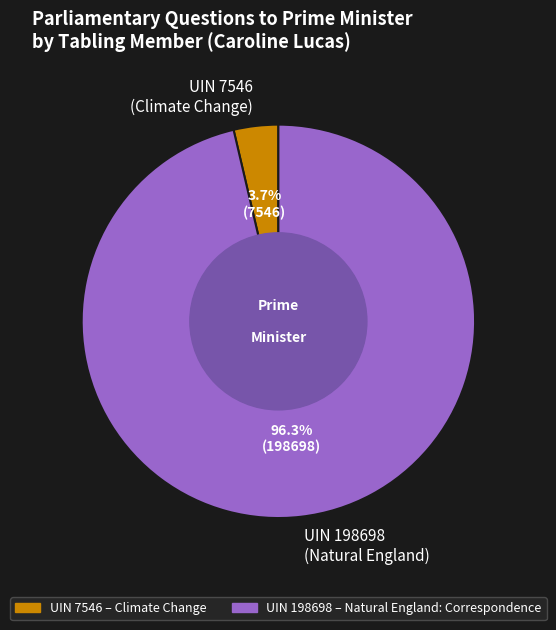

Count the number of slices in the pie.

2